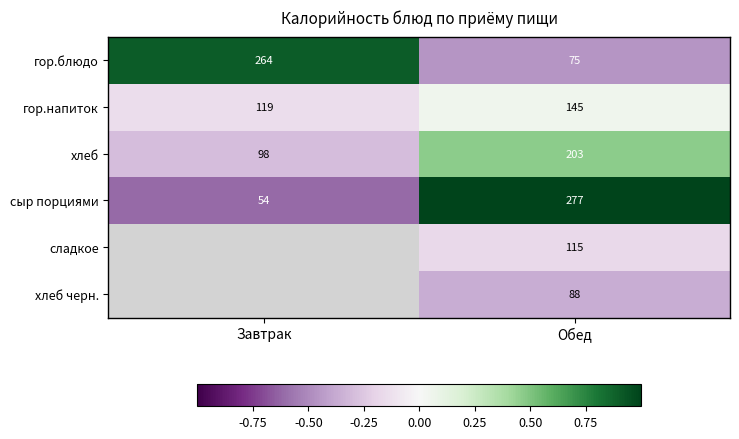

How many categories are shown in the chart?

2